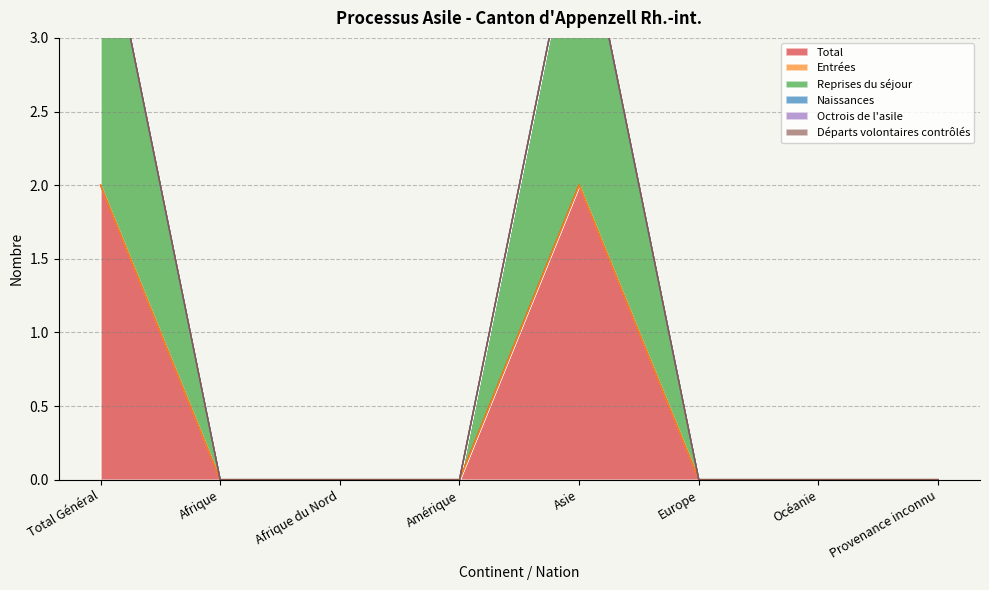

What is the maximum value shown in the chart?

2